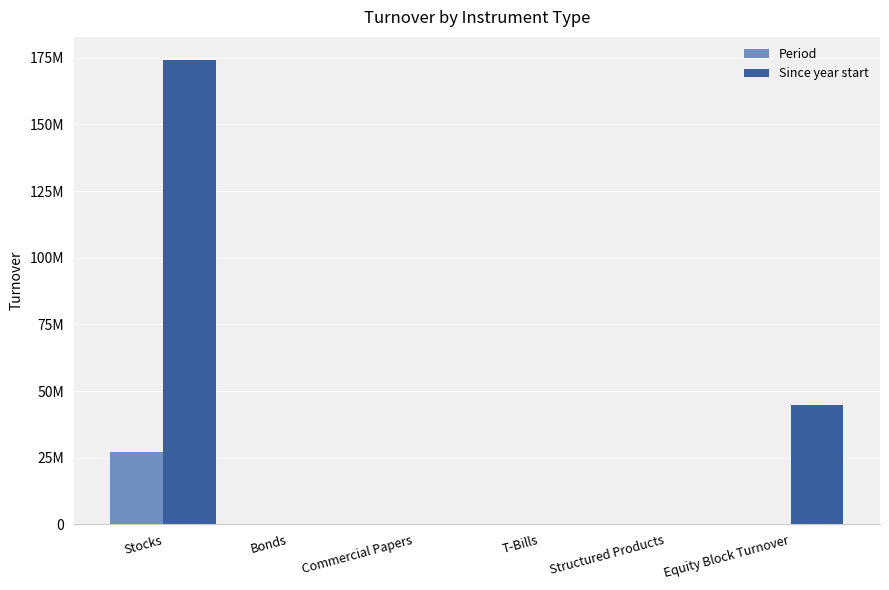

Are the bars grouped side by side (vs. stacked)?

Yes